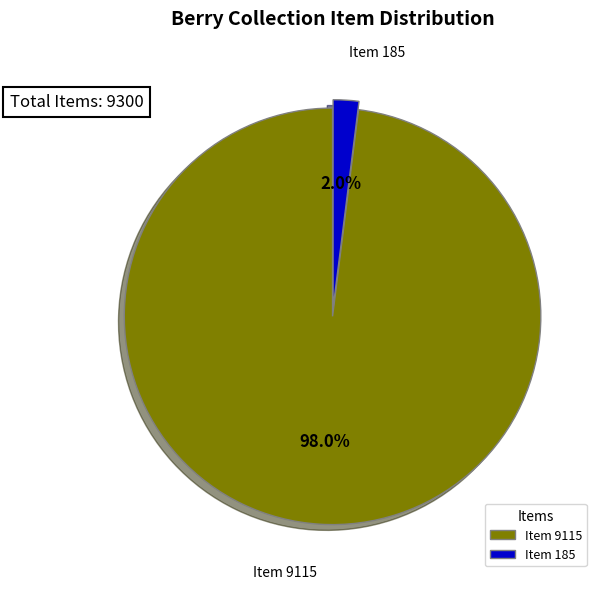

Which has a higher value, Item 9115 or Item 185?

Item 9115